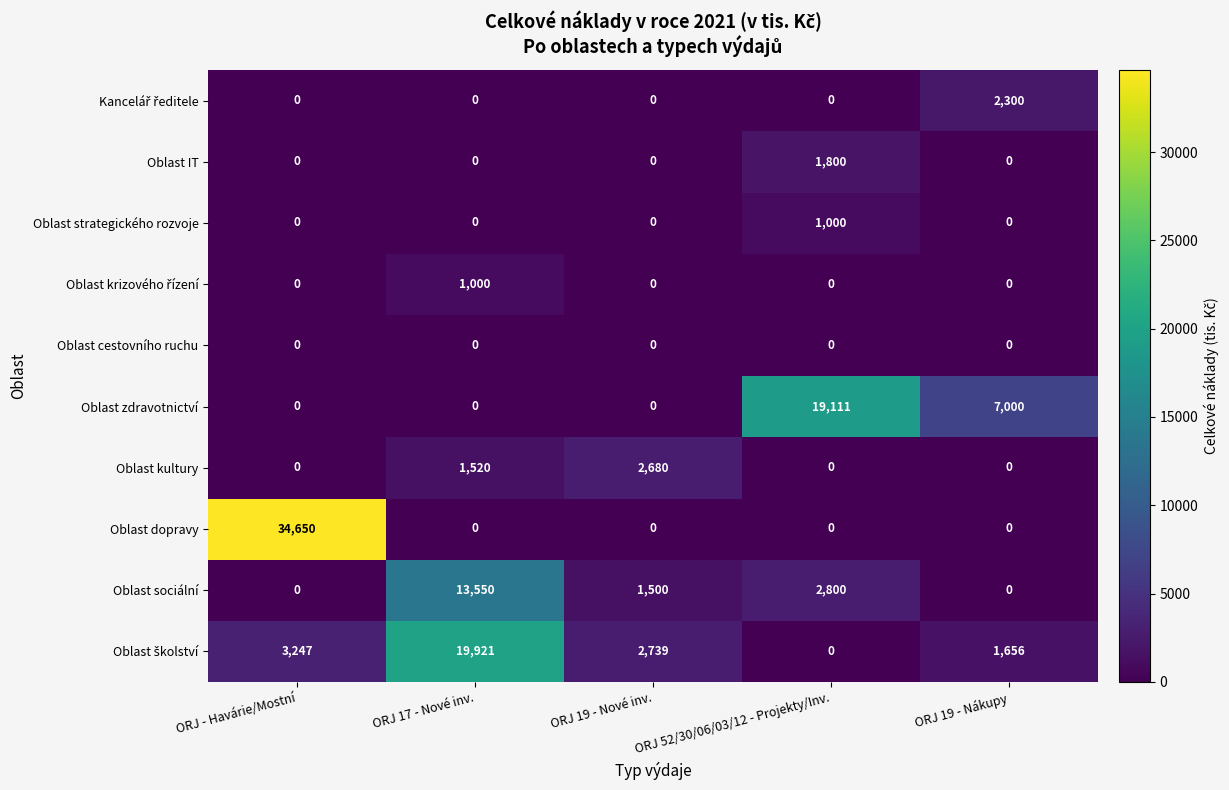

What is the difference between the maximum and minimum values in the Oblast IT series?

1800